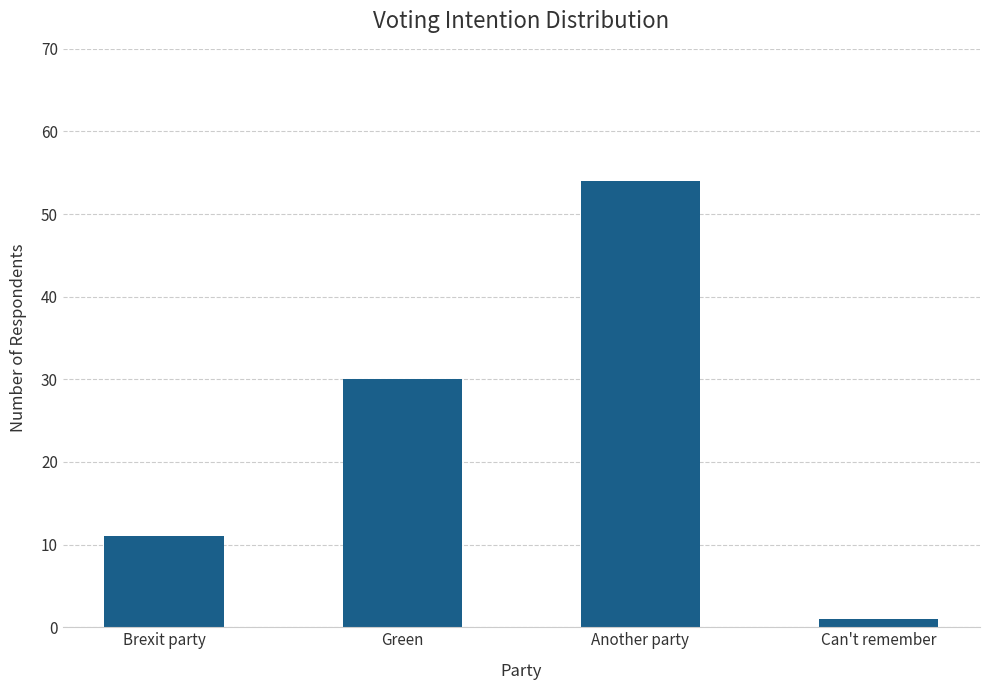

Reading left to right, what are all the values shown in this chart?

11	30	54	1